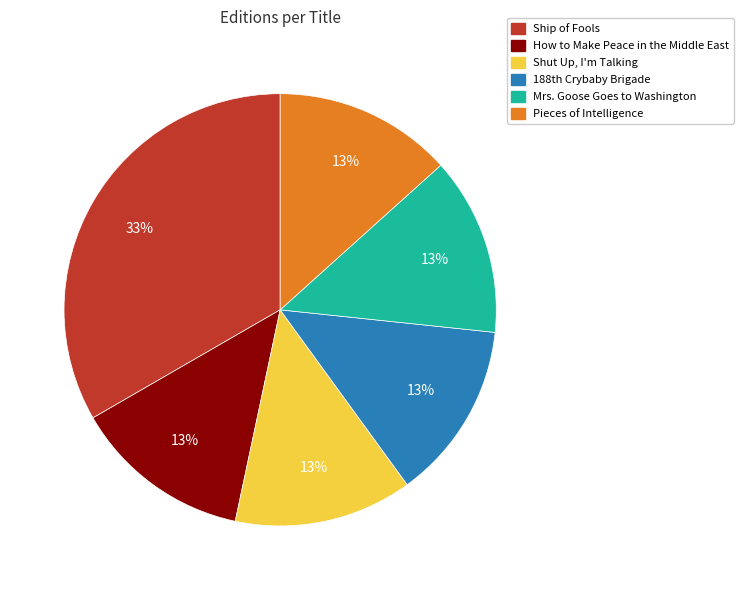

Is there any slice that represents more than half of the pie?

No